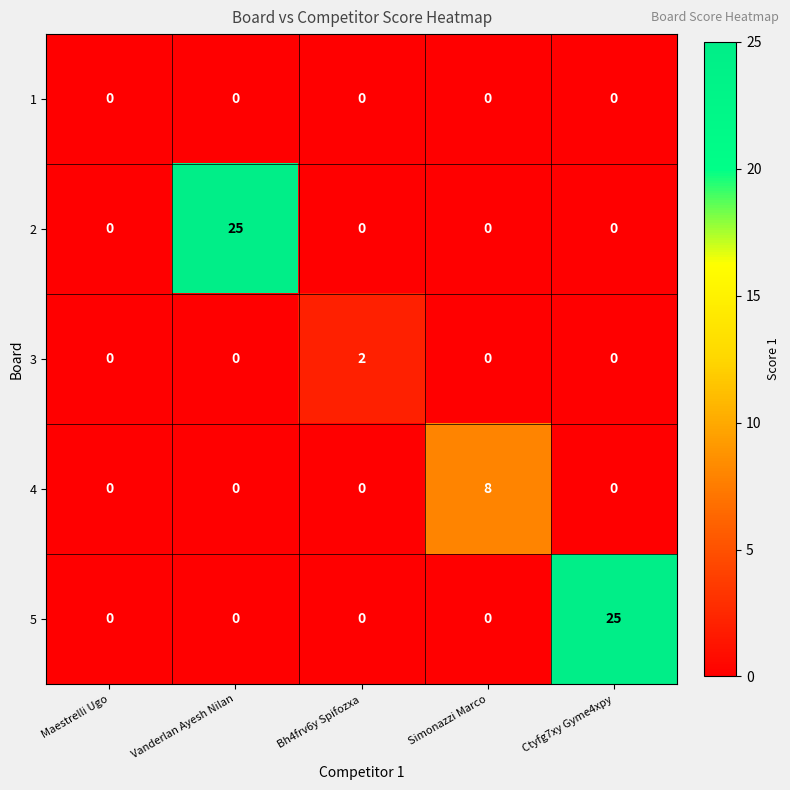

What is the highest value of the 2 series?

25